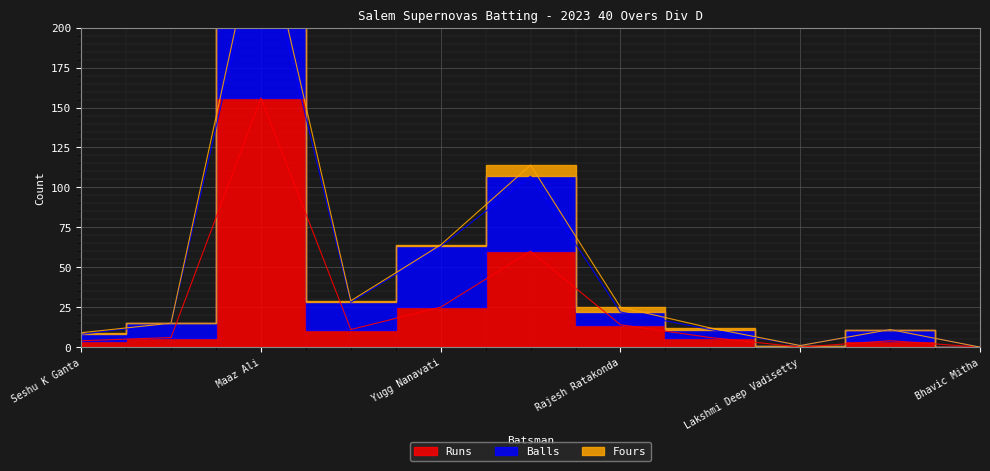

Where is the first local maximum for Balls?

Maaz Ali